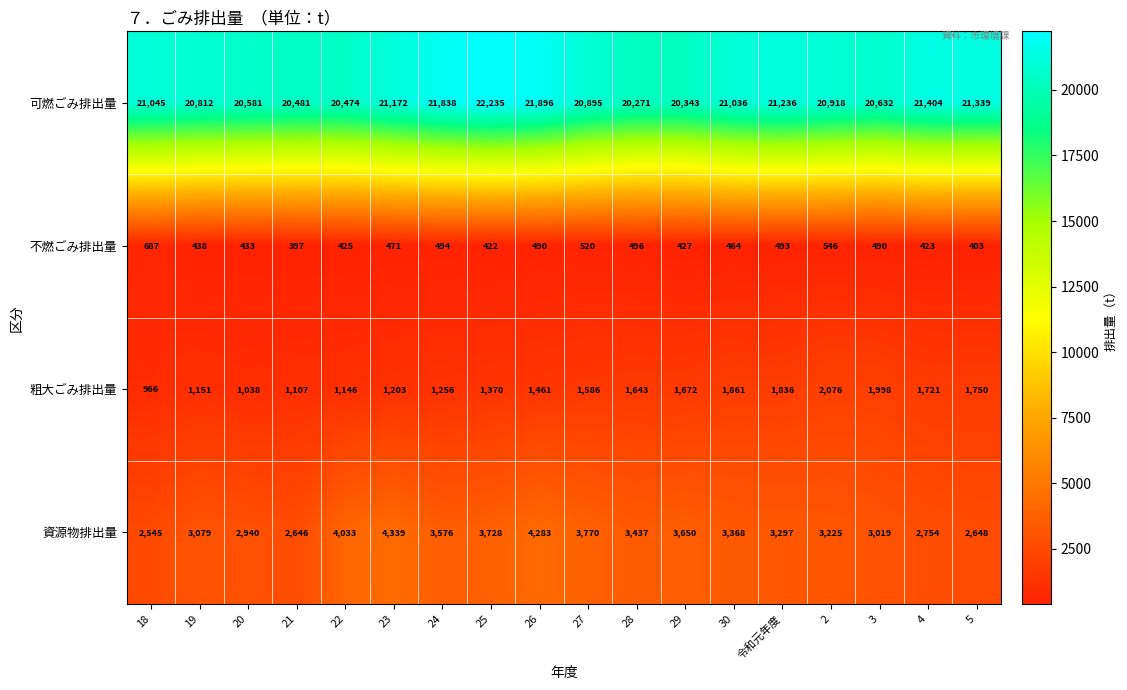

What is the spread (max minus min) of values at 20?

20148